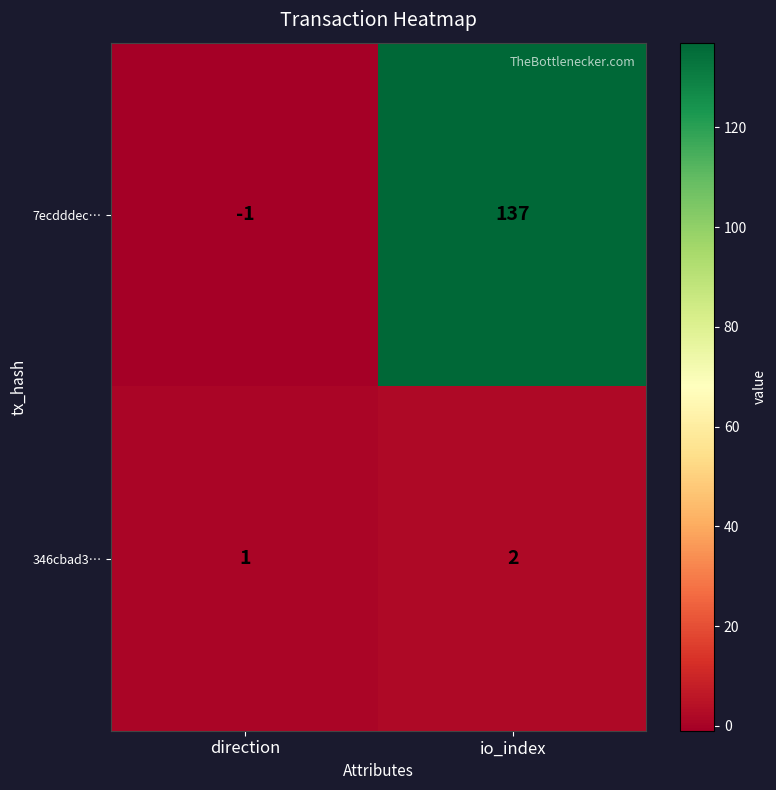

At which category is the sum across all series the highest?

io_index